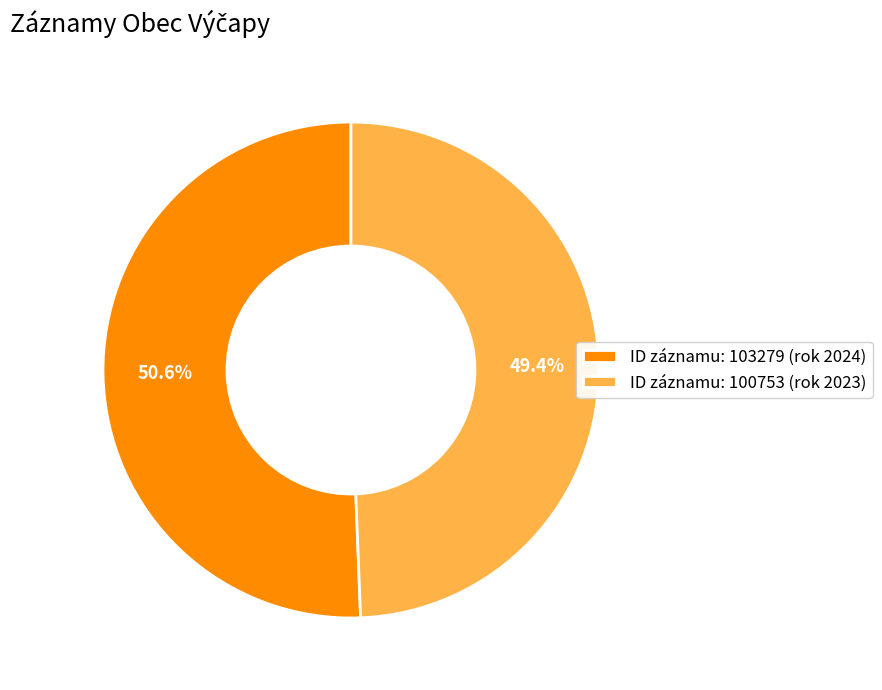

Do ID záznamu: 100753 (rok 2023) and ID záznamu: 103279 (rok 2024) together represent more than half of the pie?

Yes